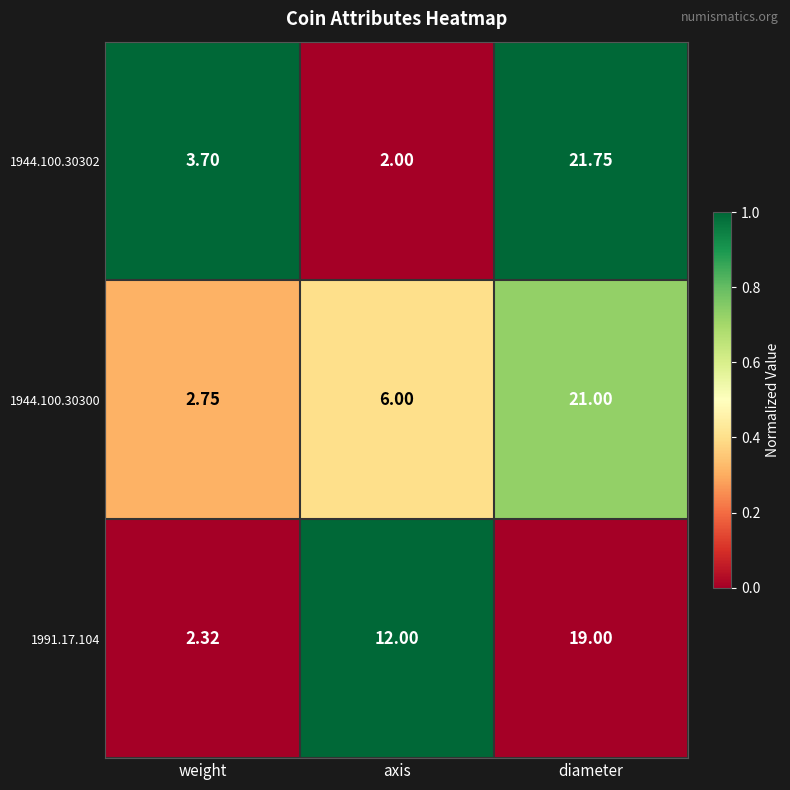

At which label does 1944.100.30302 reach its minimum?

axis